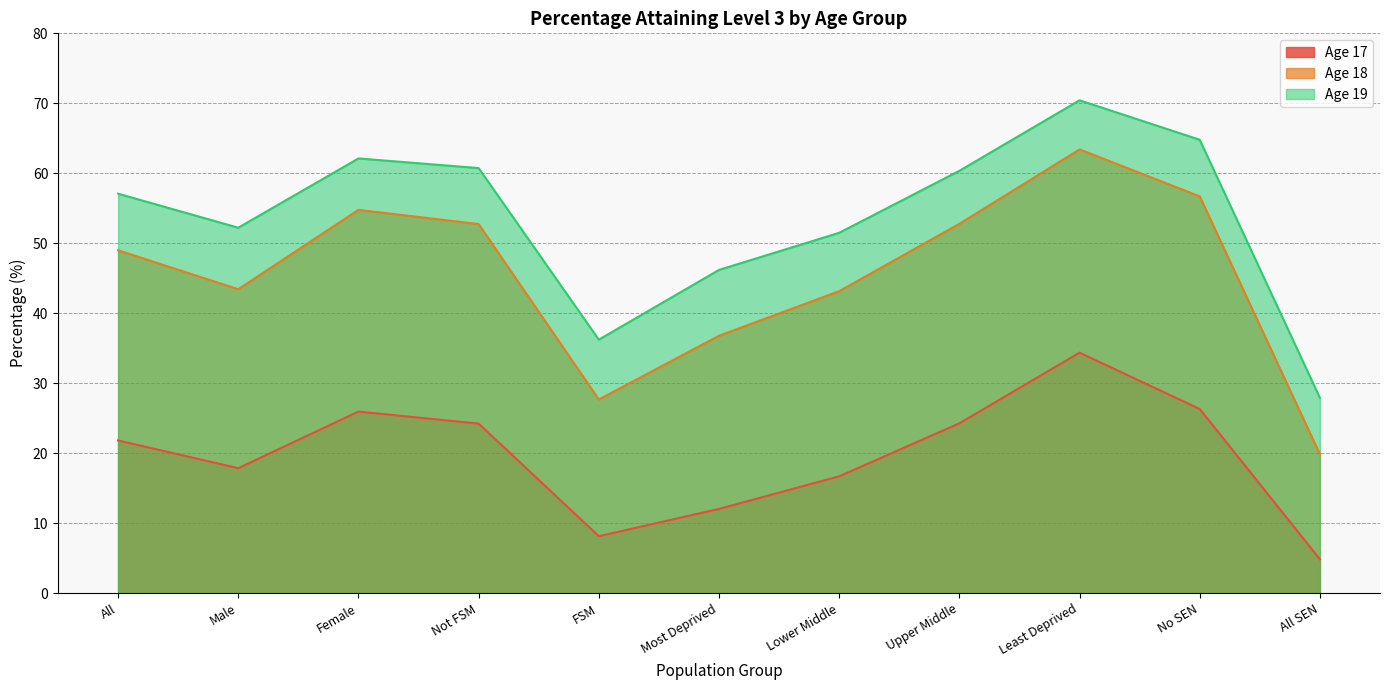

Which series has the largest range (max minus min)?

Age 18